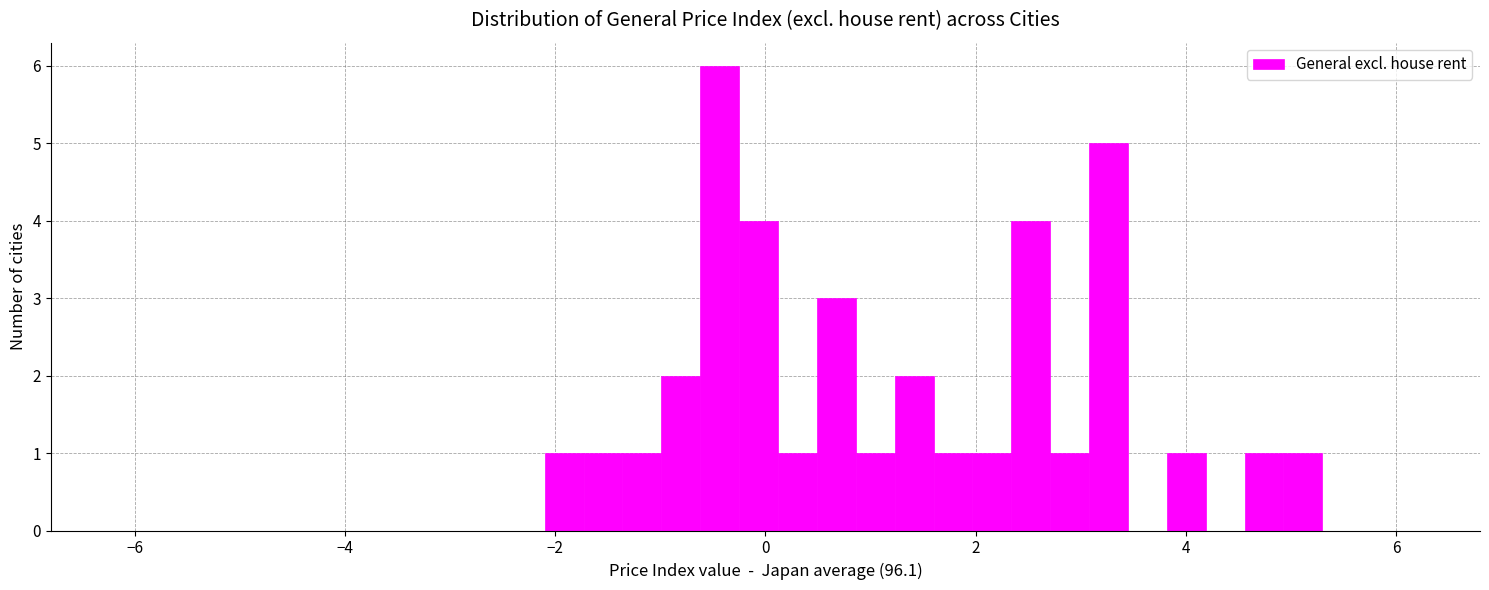

Read against the x-axis, roughly where is the centre of the tallest bar?

-0.4